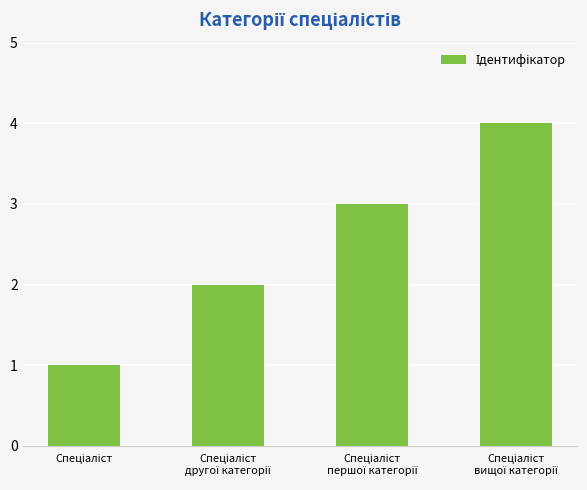

What is the maximum value shown in the chart?

4